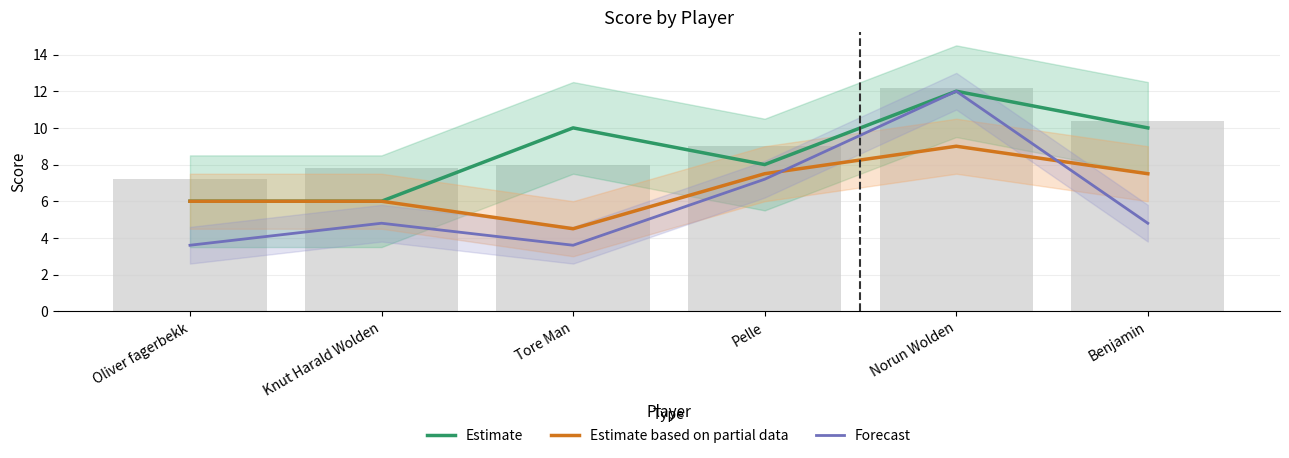

What is the average value of the Estimate based on partial data series?

6.8